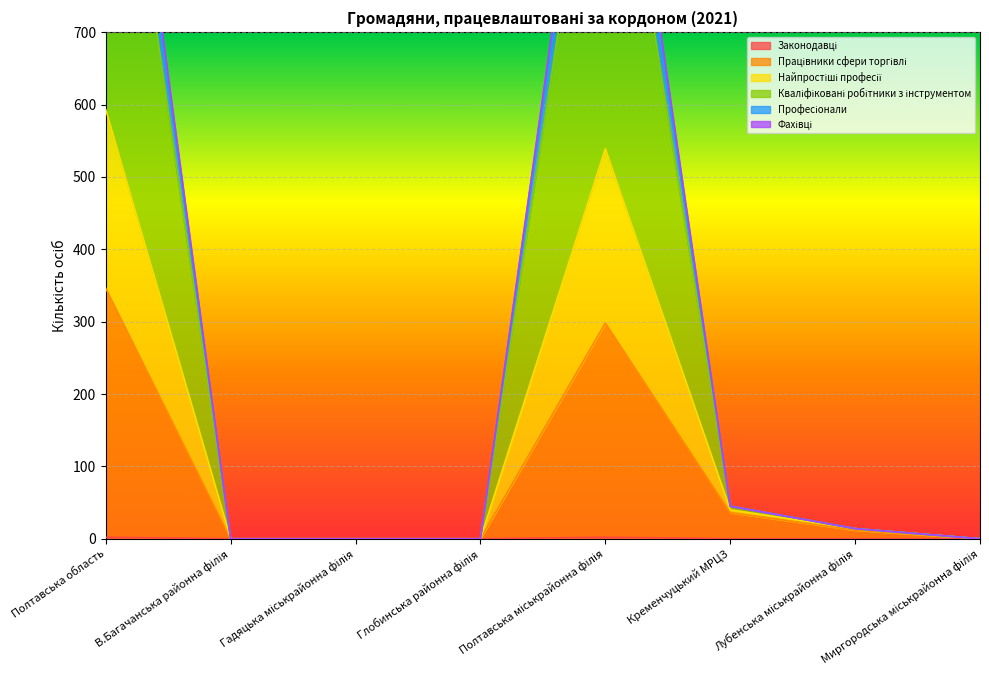

The Найпростіші професії series shows 6 at Лубенська міськрайонна філія. True or false?

False